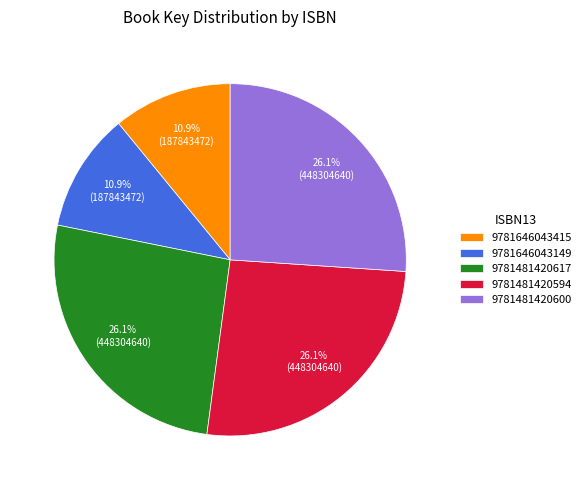

Combined, do 9781646043415 and 9781481420594 account for over 50%?

No